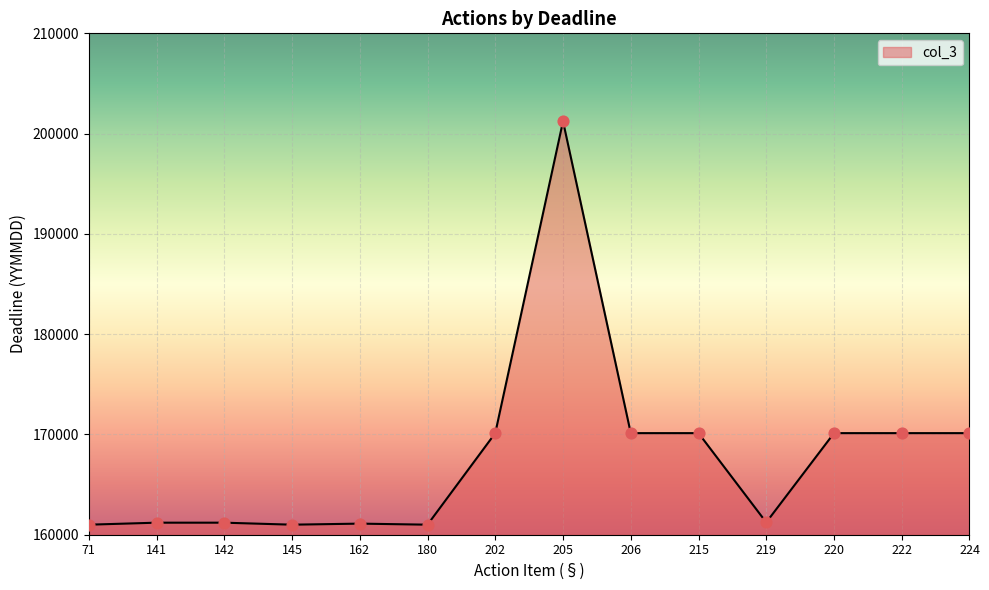

What is the change in value from 141 to 180?

-200